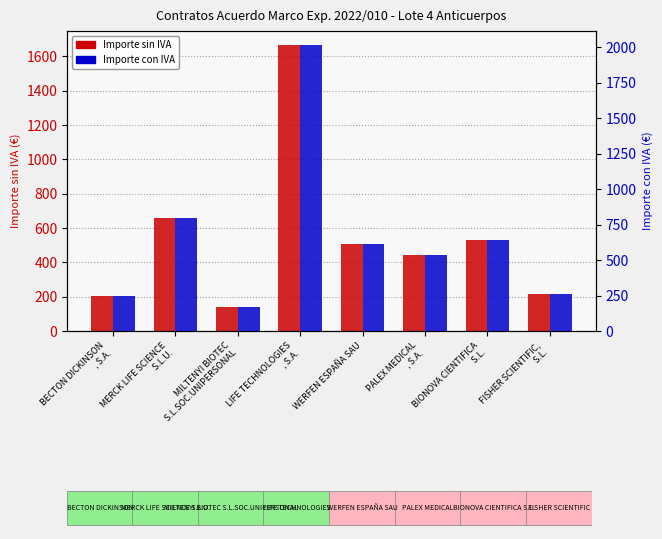

Rank the series by their average value, from lowest to highest.

Importe sin IVA, Importe con IVA